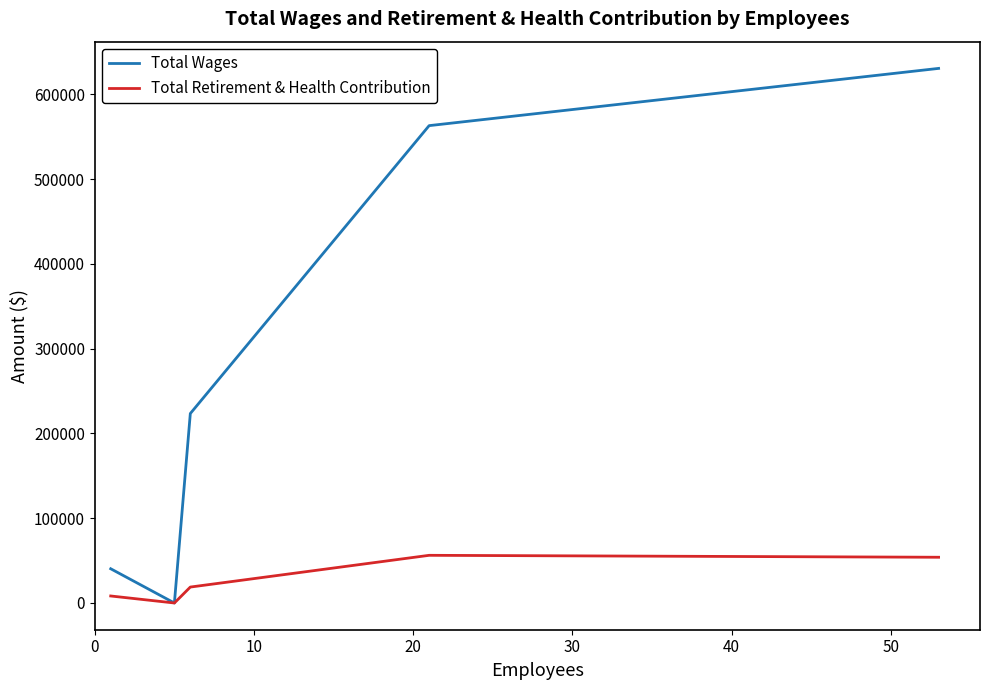

List the series in order of their peak value, highest first.

Total Wages, Total Retirement & Health Contribution